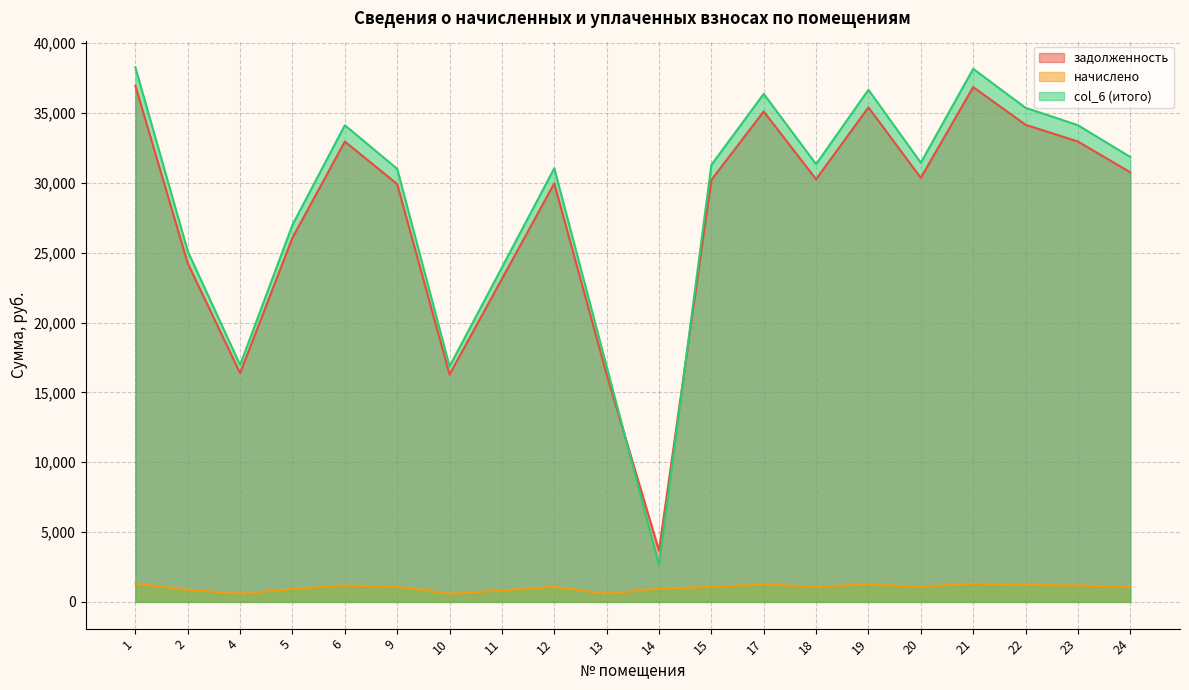

What is the minimum value for col_6 (итого)?

2627.4